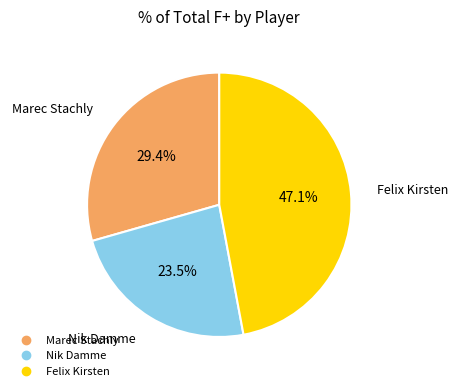

Which has a higher value, Felix Kirsten or Marec Stachly?

Felix Kirsten